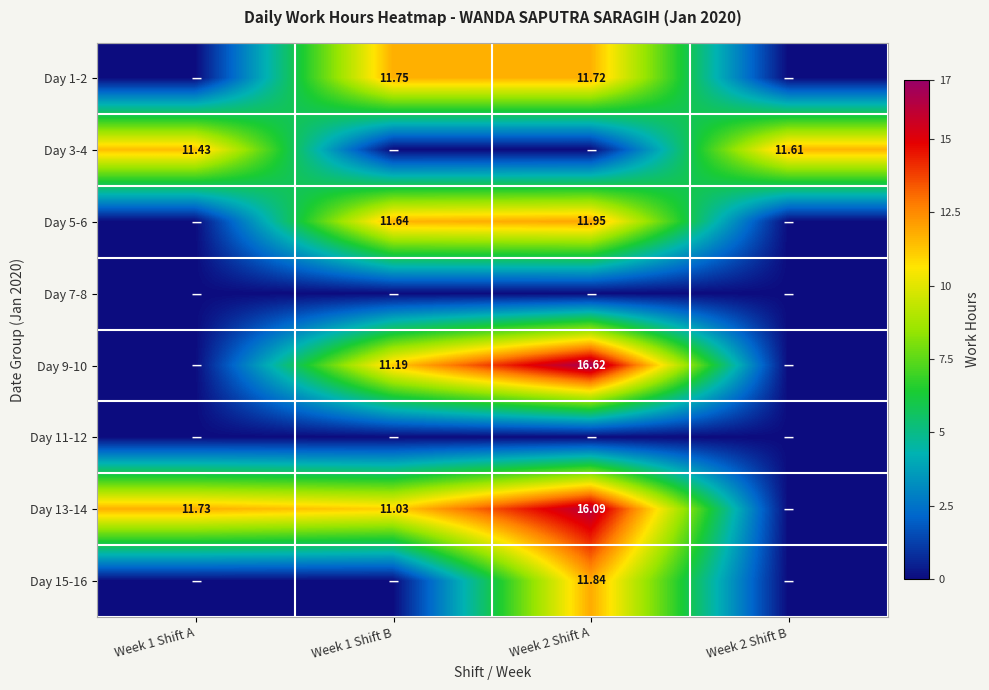

True or false: Day 9-10 has a value of 16.2 at Week 1 Shift B.

False